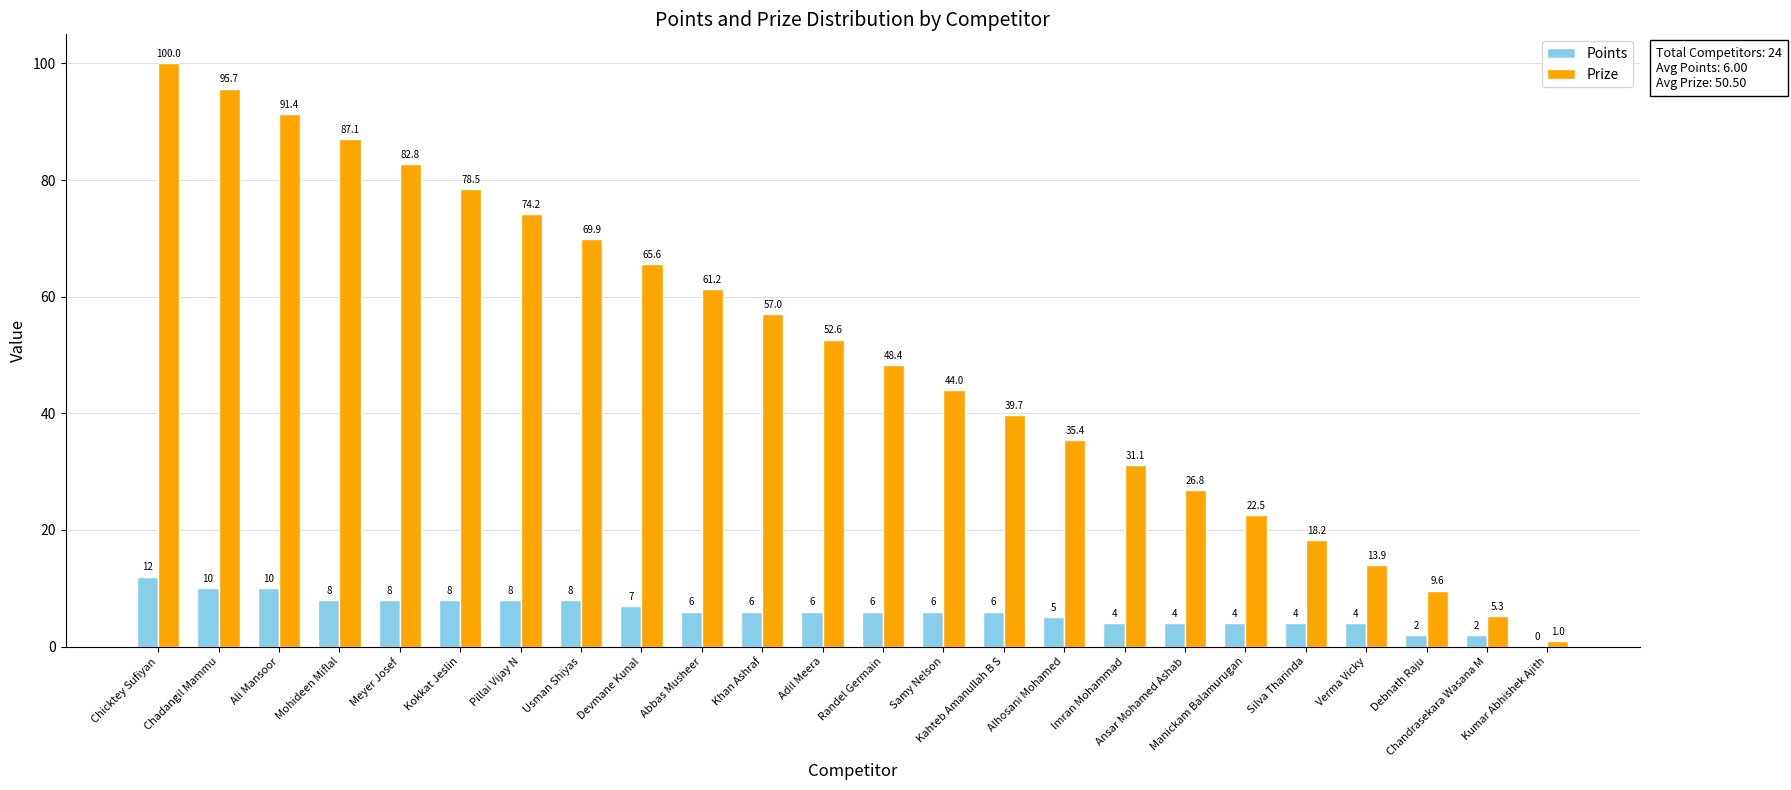

Where does the Prize series first go above 52?

Chicktey Sufiyan